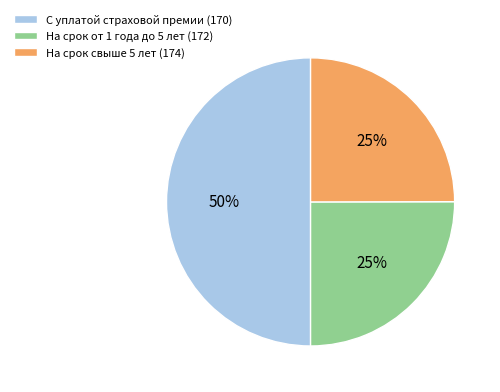

What percentage is the На срок от 1 года до 5 лет (172) slice, to the nearest percent?

25%